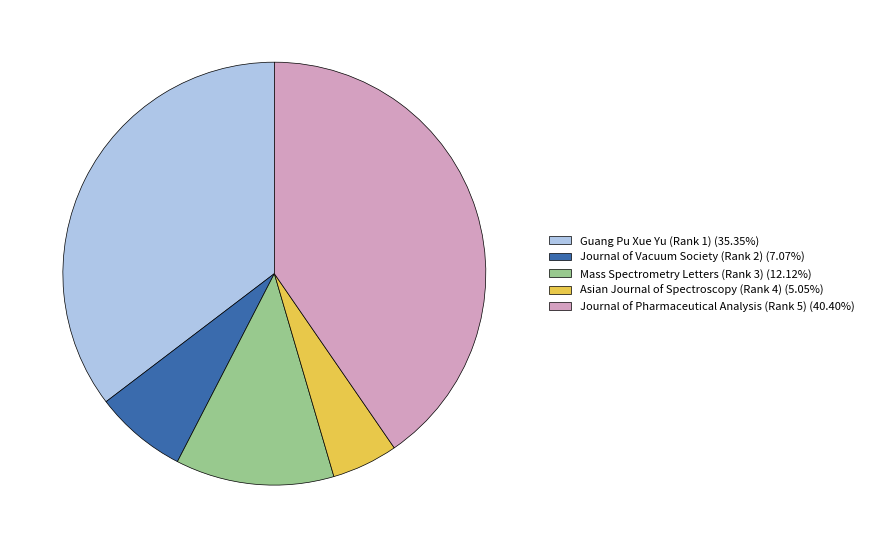

Between Journal of Vacuum Society (Rank 2) and Asian Journal of Spectroscopy (Rank 4), which is larger?

Journal of Vacuum Society (Rank 2)